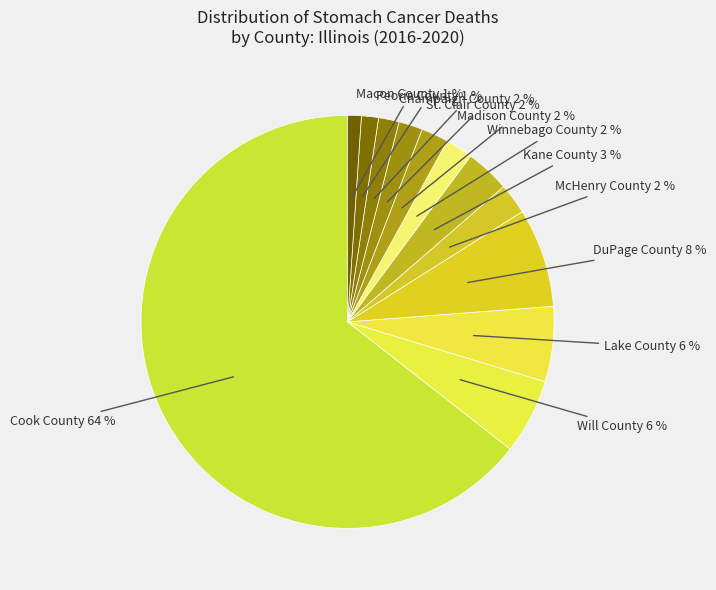

Count the number of slices in the pie.

12